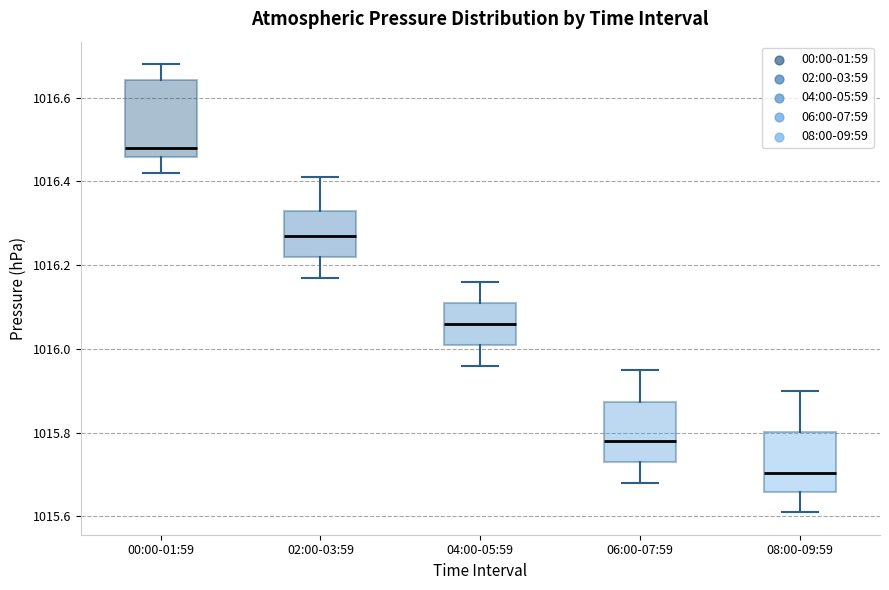

Reading left to right, read every box against the y-axis: the position of its median line, the range the box covers, and the ends of its whiskers. The values are not printed on the chart, so give them approximately, as read against the axis.

00:00-01:59: median 1016.48, box 1016.46 to 1016.64, whiskers 1016.42 to 1016.68
02:00-03:59: median 1016.28, box 1016.22 to 1016.34, whiskers 1016.18 to 1016.42
04:00-05:59: median 1016.06, box 1016.02 to 1016.12, whiskers 1015.96 to 1016.16
06:00-07:59: median 1015.78, box 1015.74 to 1015.88, whiskers 1015.68 to 1015.96
08:00-09:59: median 1015.70, box 1015.66 to 1015.80, whiskers 1015.62 to 1015.90